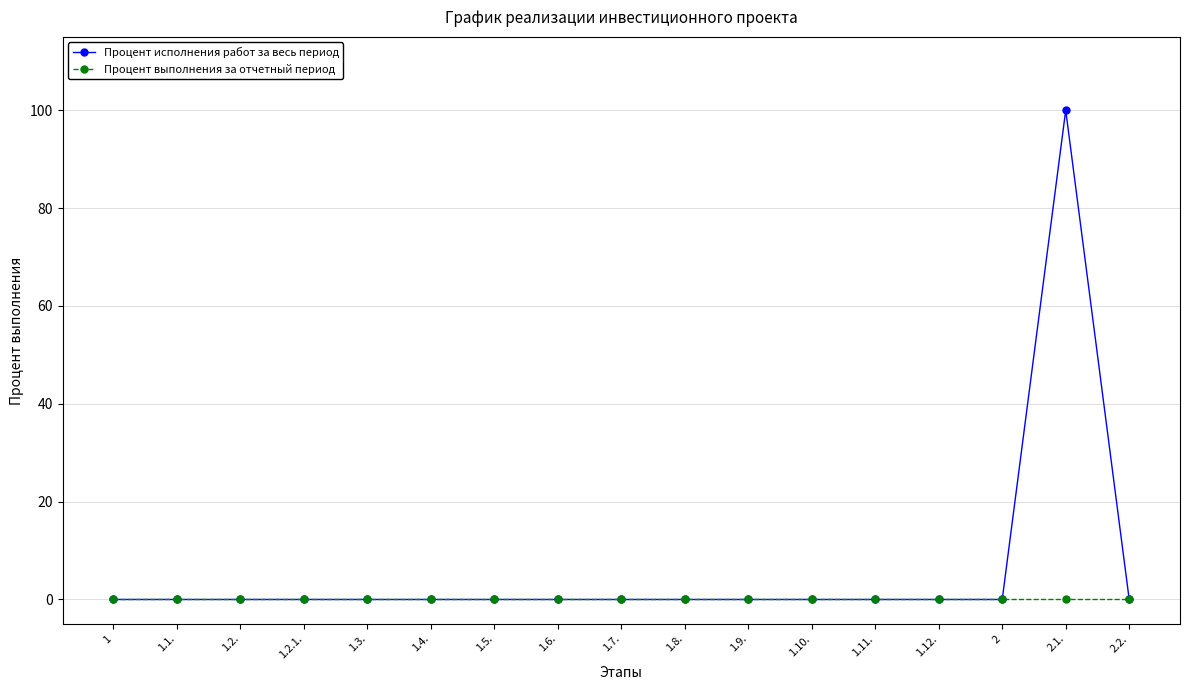

At which category is the sum across all series the highest?

2.1.